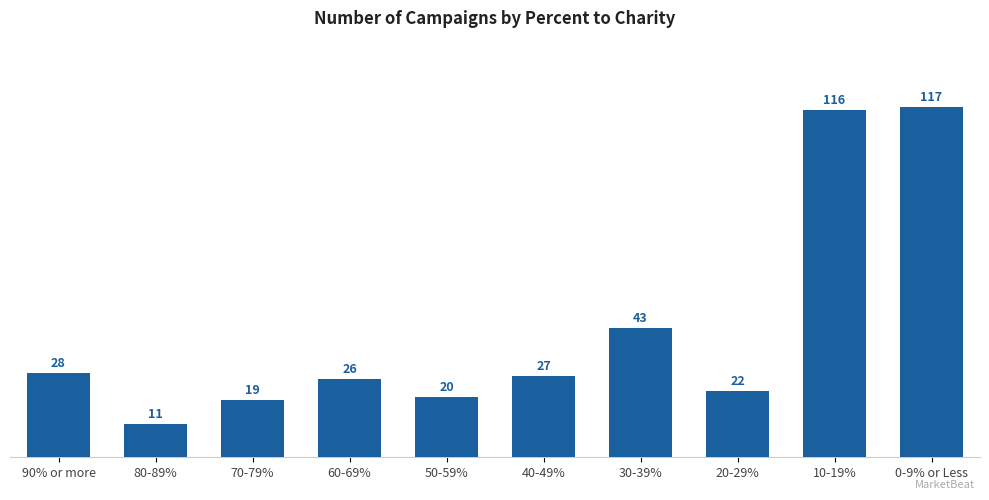

How many bars are there in total?

10